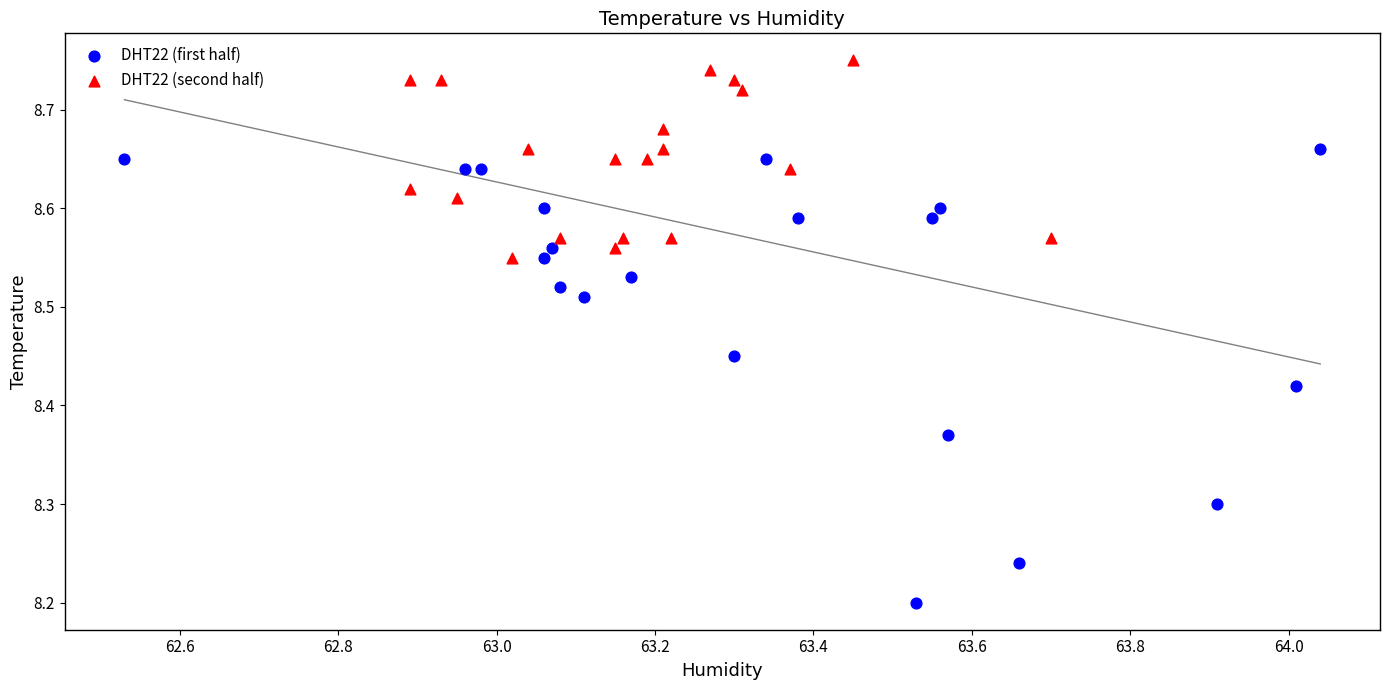

Which series contains the highest Y value?

DHT22 (second half)